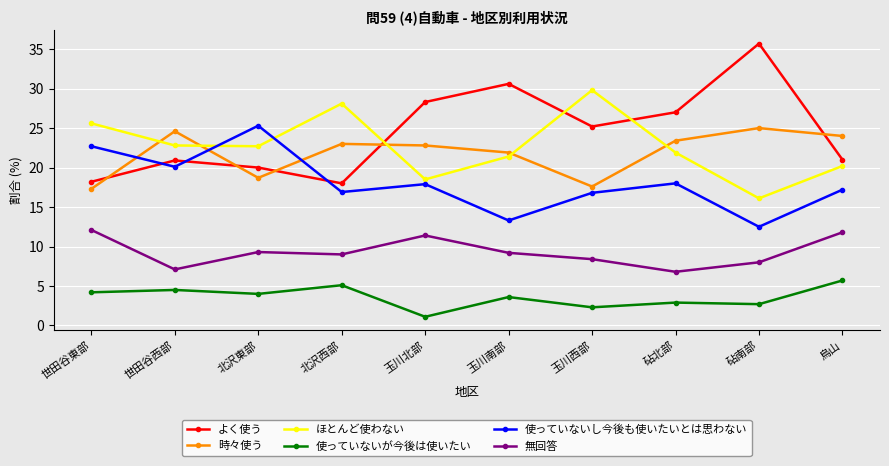

What is the smallest value displayed?

1.1